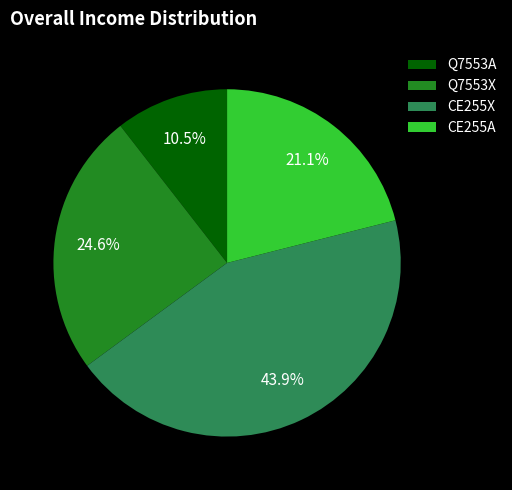

What is the largest slice in the pie chart?

CE255X